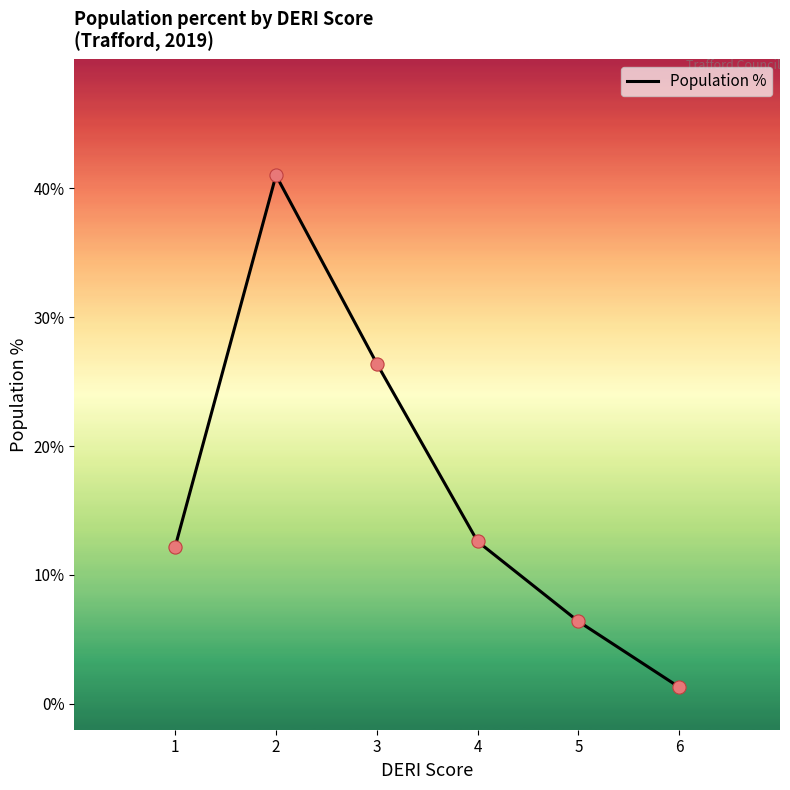

What is the ratio of the value at 5 to the value at 2?

0.2